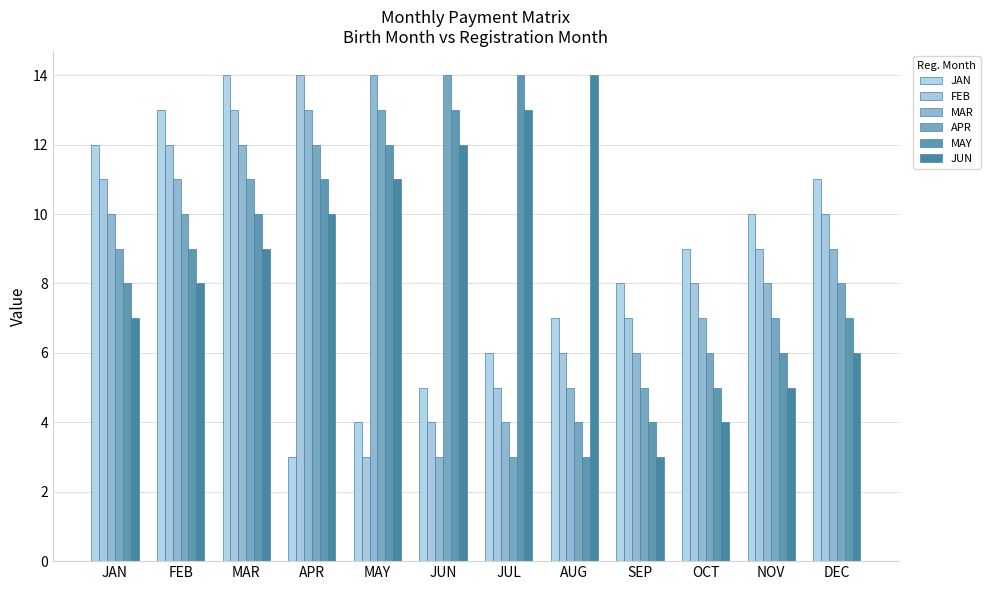

The value of MAR at MAY is 20. True or false?

False